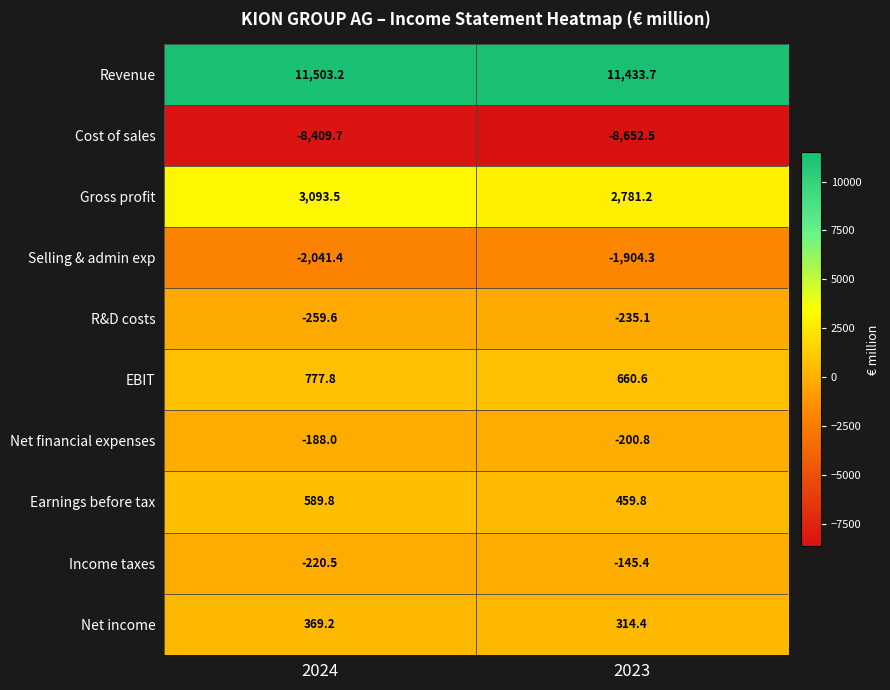

What is the minimum value for EBIT?

660.6